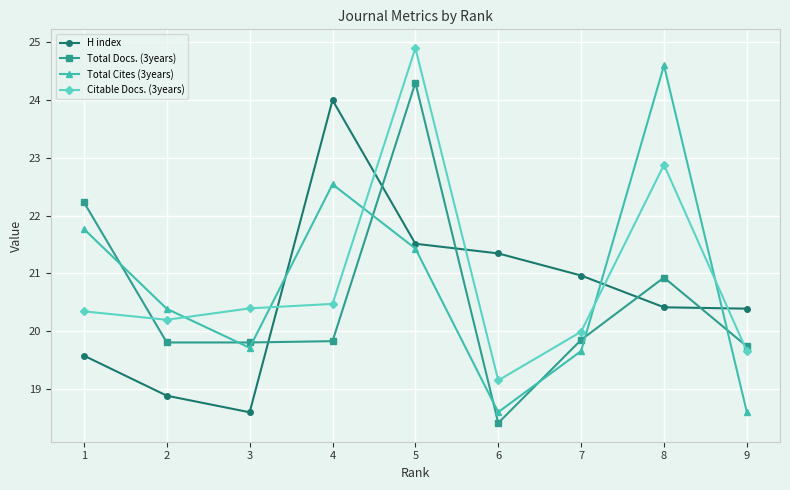

Which category has the lowest value in the Citable Docs. (3years) series?

6